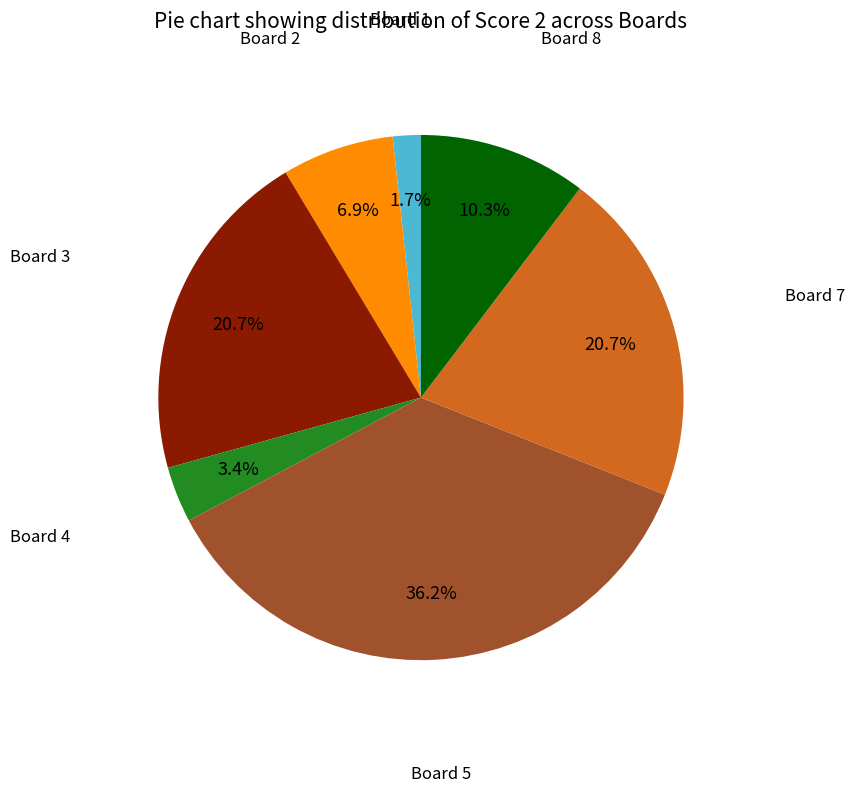

Is there a majority slice in this chart?

No